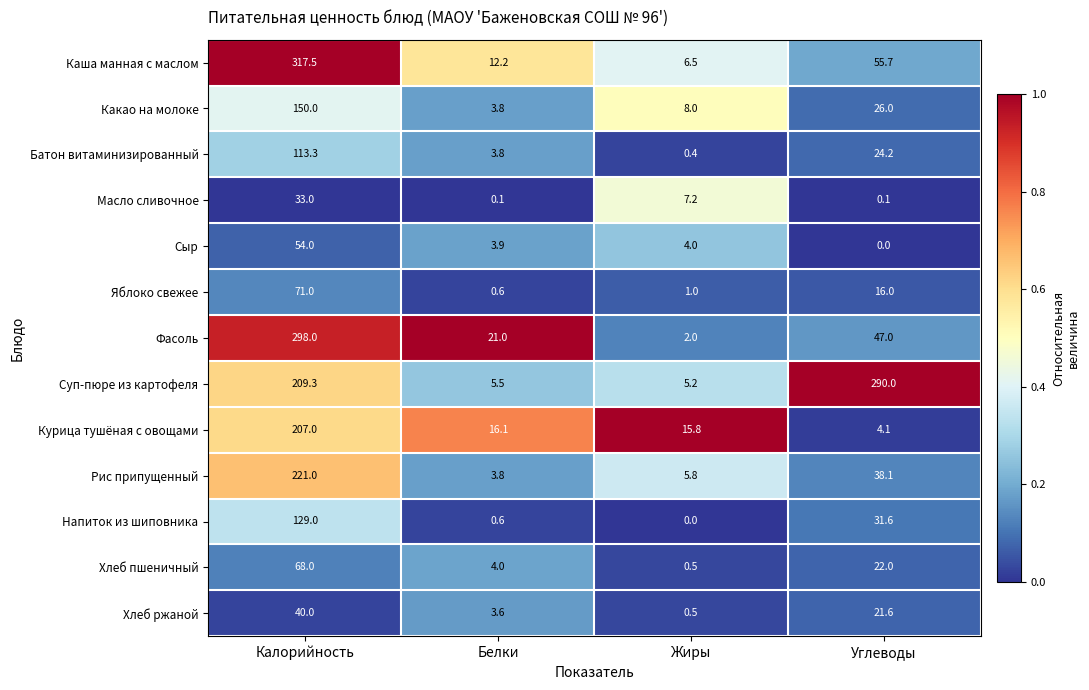

What is the total value across all series at Жиры?

56.9